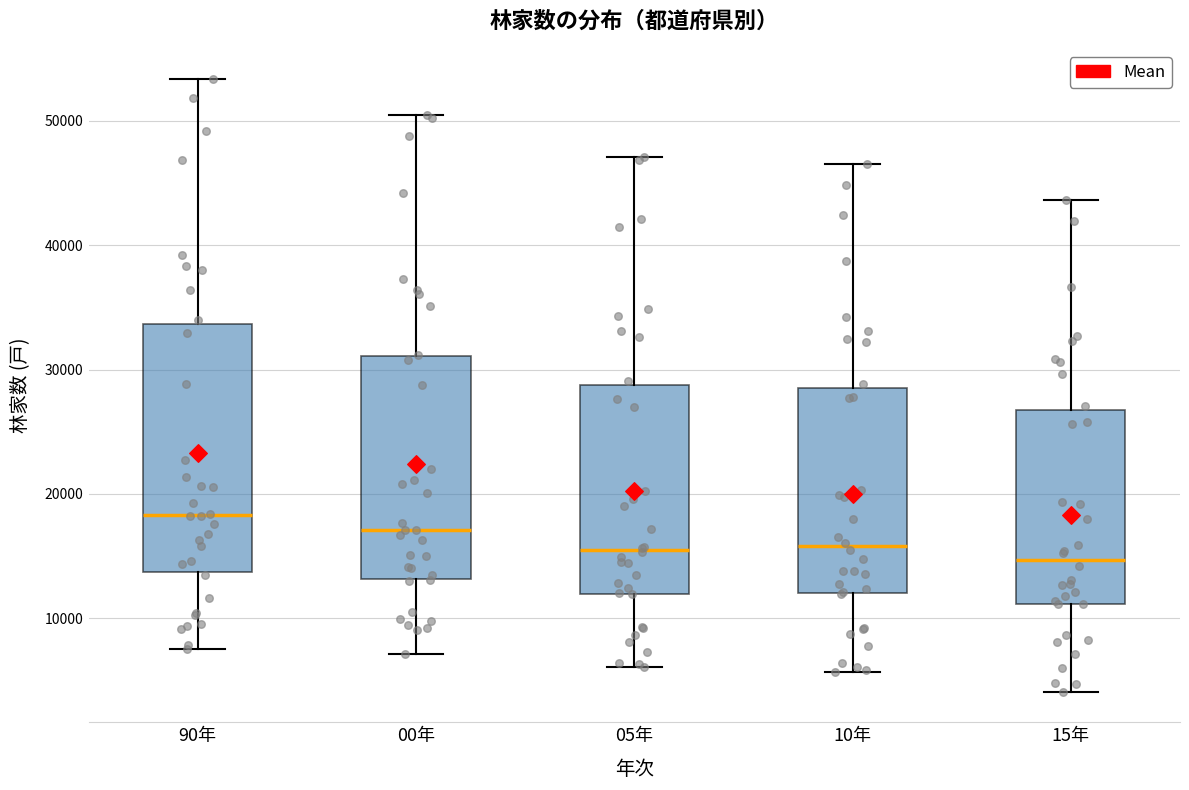

Which box's median line is the highest?

90年